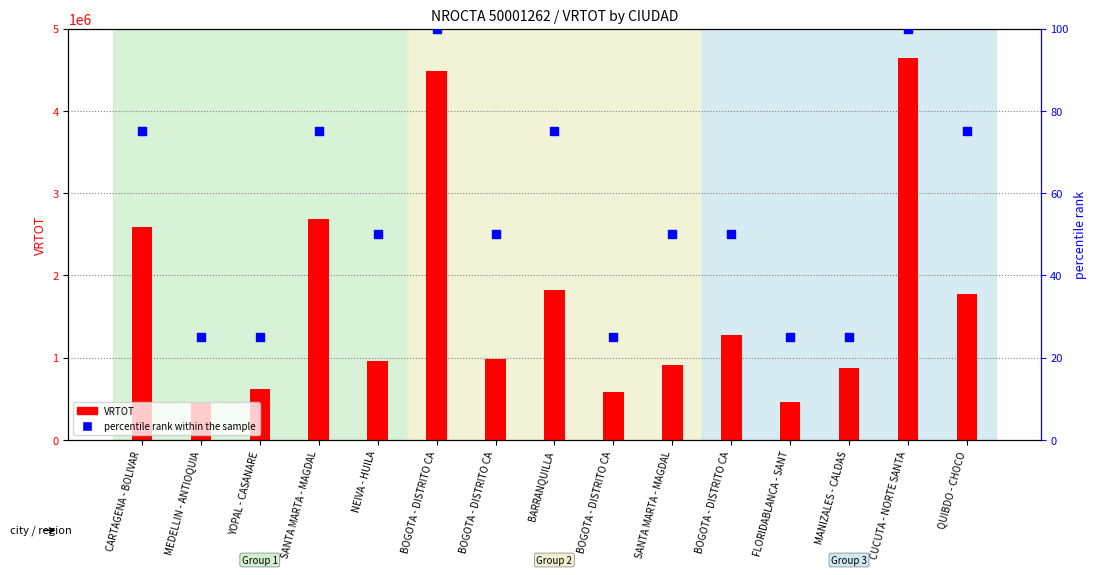

What is the total value across all series at NEIVA - HUILA?

955183